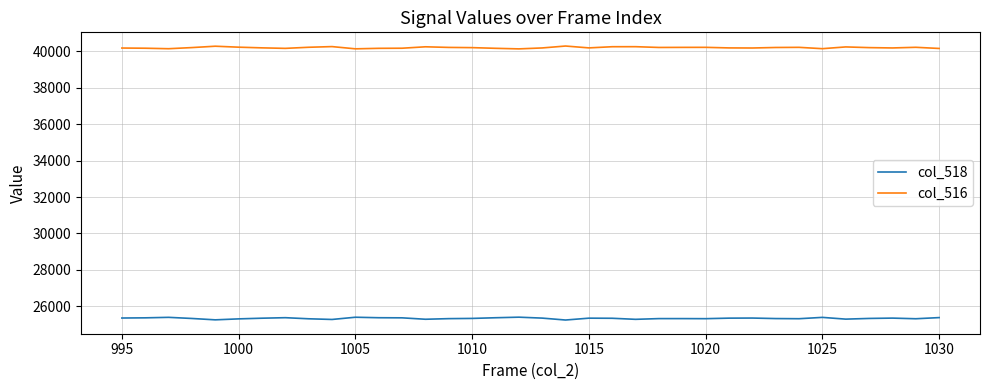

Which series has the largest total across all categories?

col_516